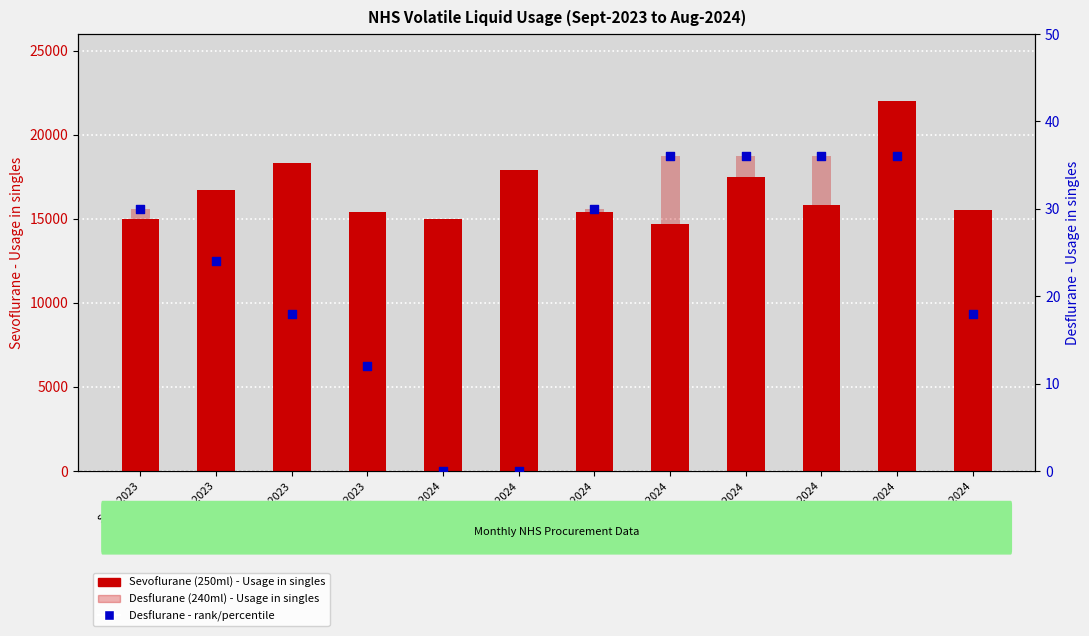

What are all the series names shown in the legend?

Sevoflurane (250ml), Desflurane (240ml), Desflurane rank/percentile